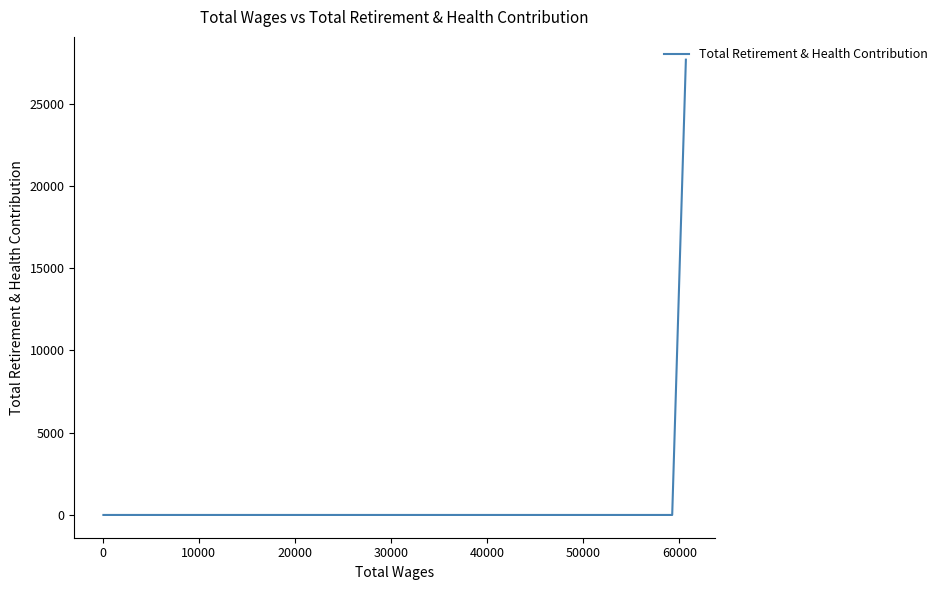

Does the chart display data point markers on the line(s)?

No